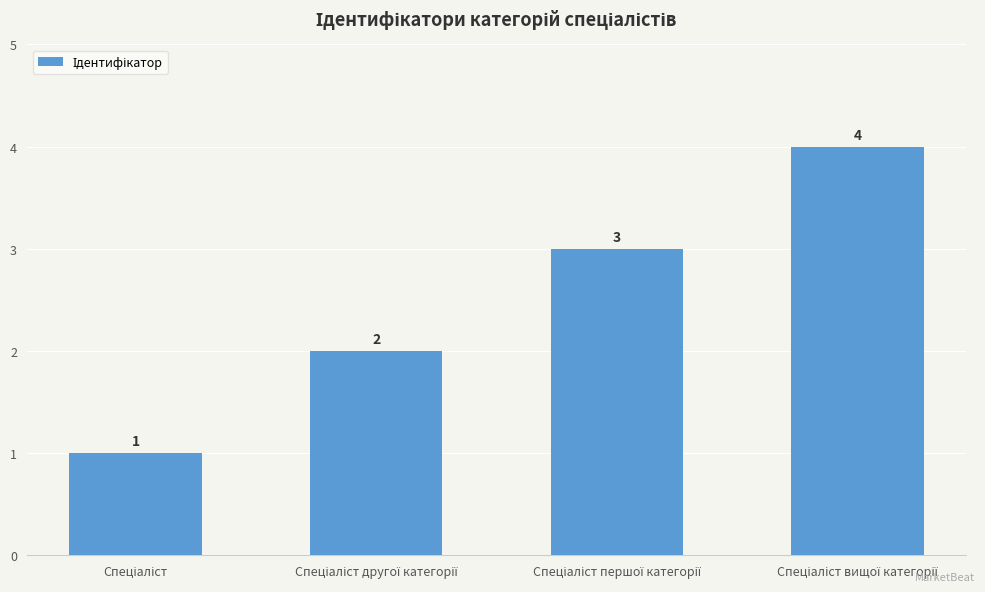

What is the value of the 4th bar from the left?

4